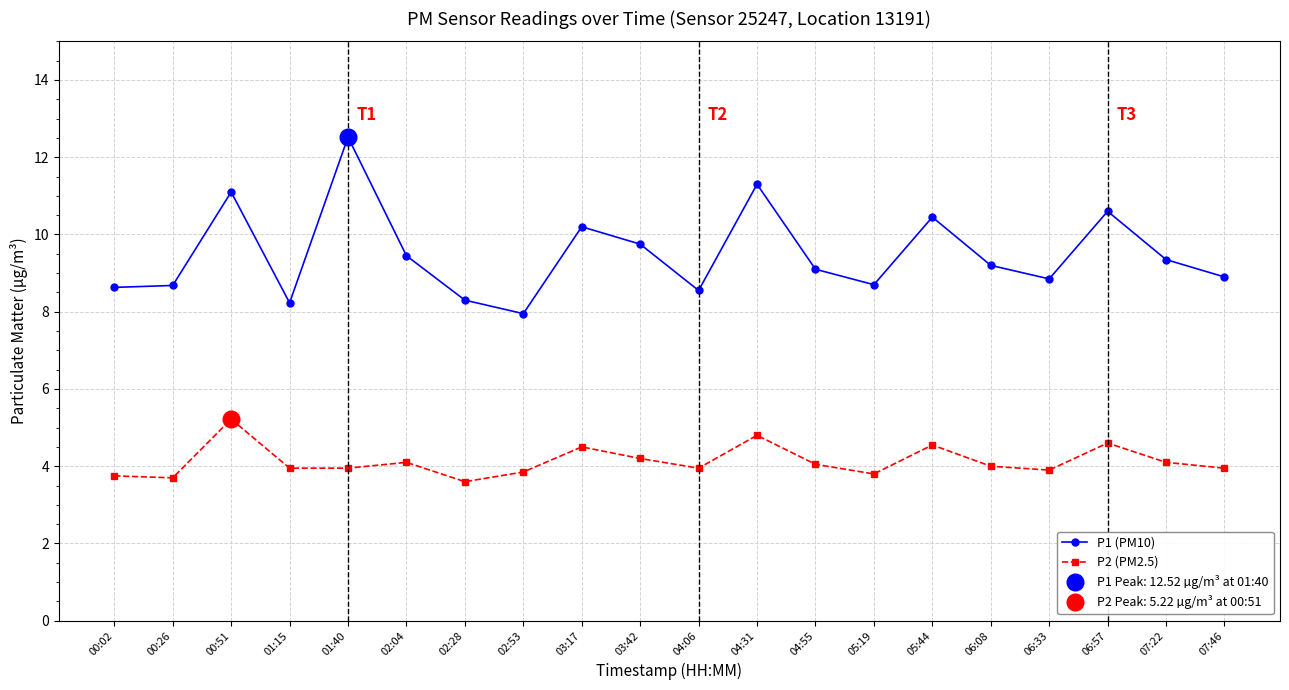

What is the difference between the maximum and minimum values in the P2 (PM2.5) series?

1.6